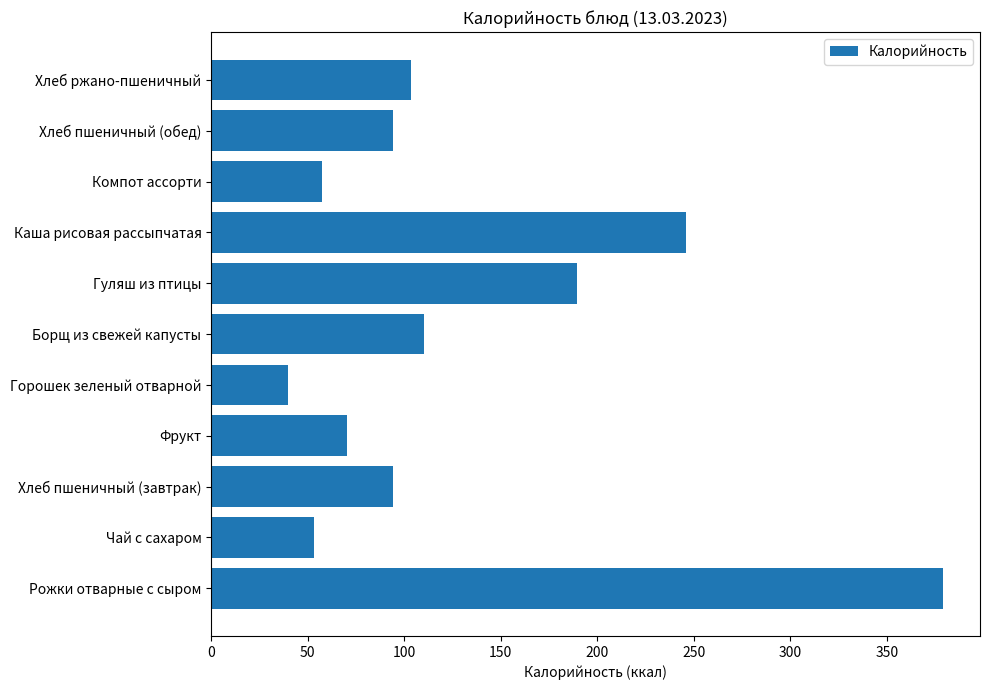

What is the average value?

130.7